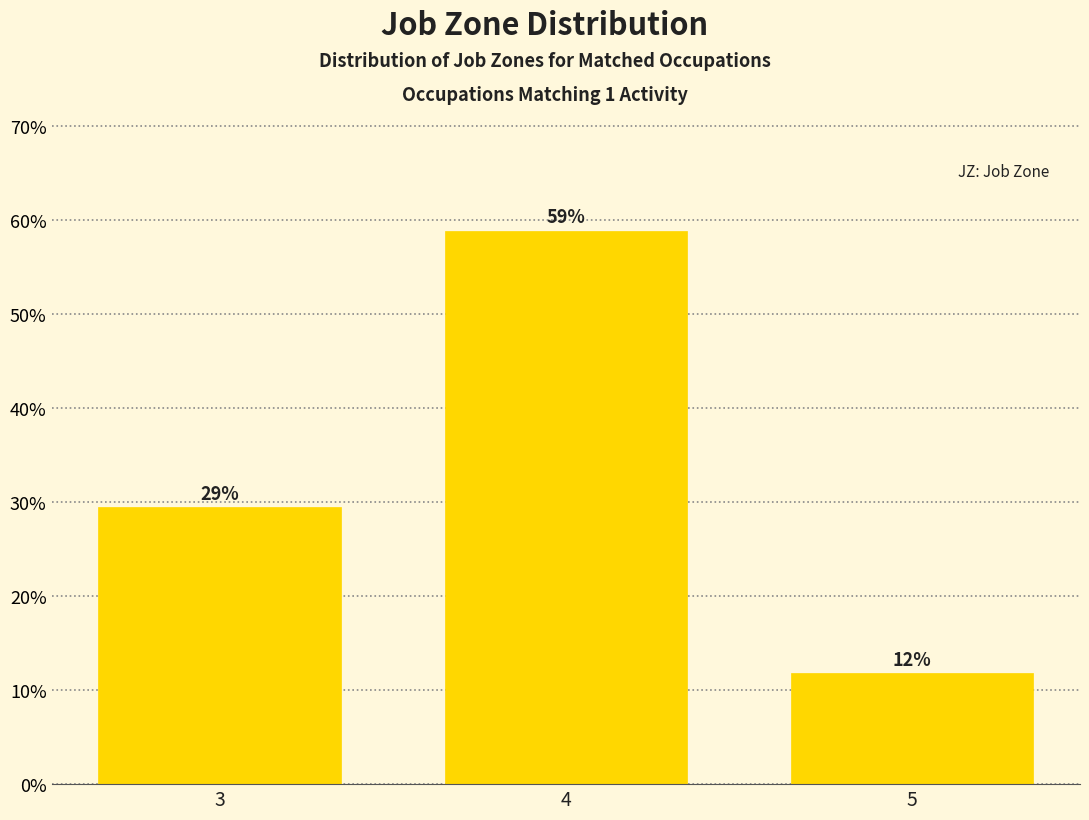

How many bars are there in total?

3